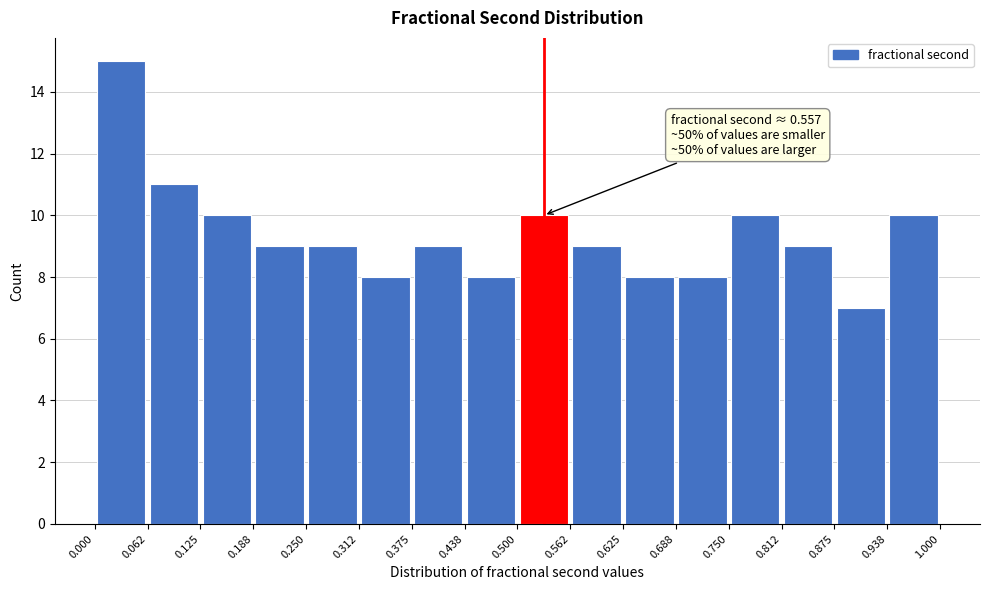

Which range on the x-axis has the tallest bar?

0.000 to 0.062